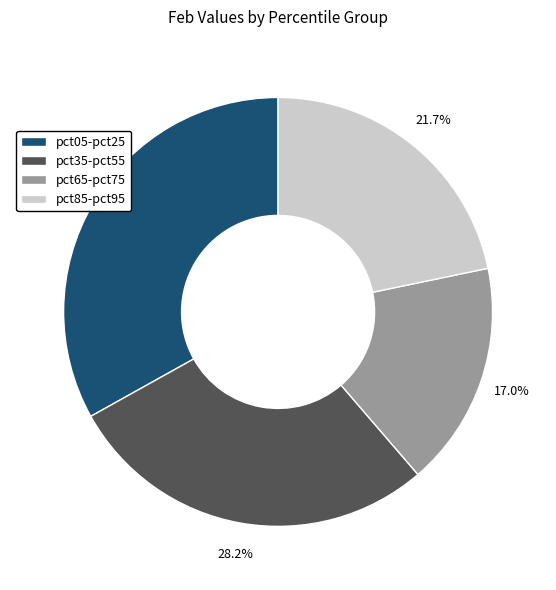

Is the sum of pct85-pct95 and pct05-pct25 greater than half?

Yes